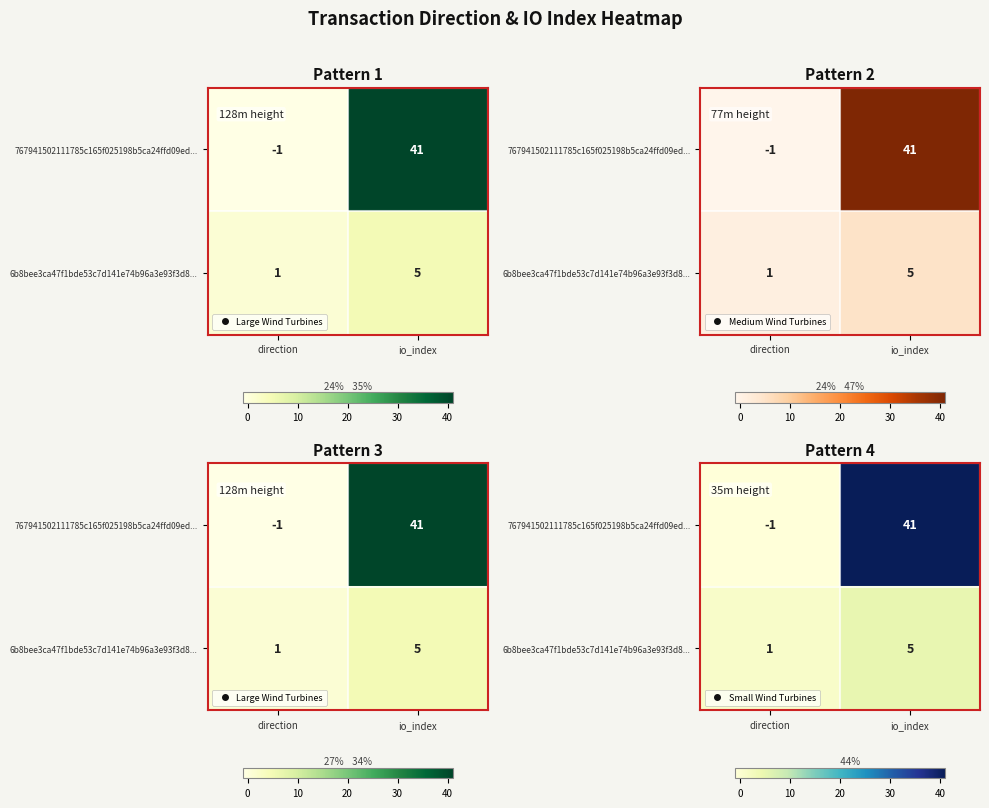

What is the highest value of the 767941502111785c165f025198b5ca24ffd09ed... series?

41